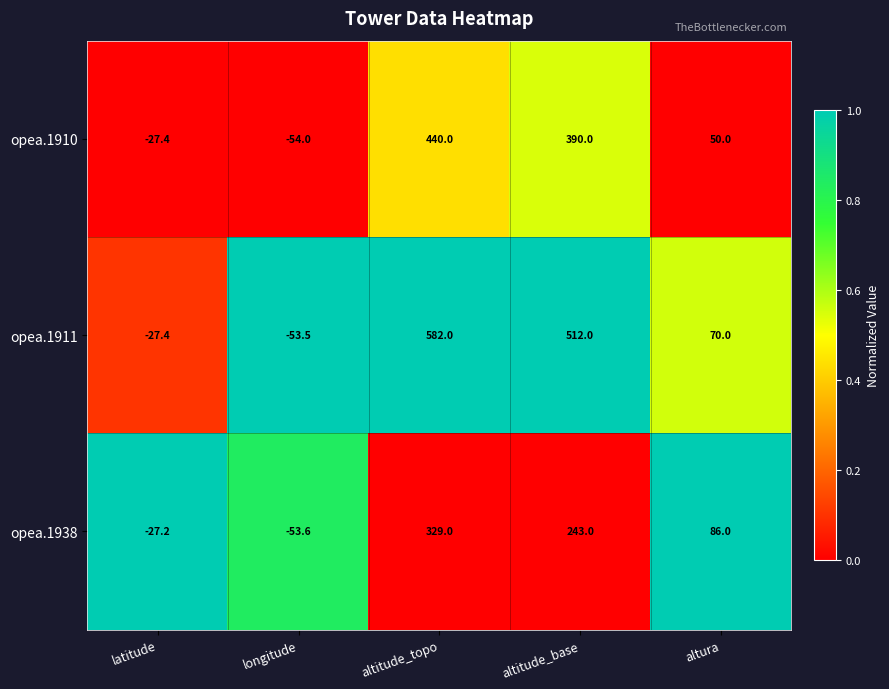

What is the sum of the opea.1911 values at latitude and altitude_topo?

554.6